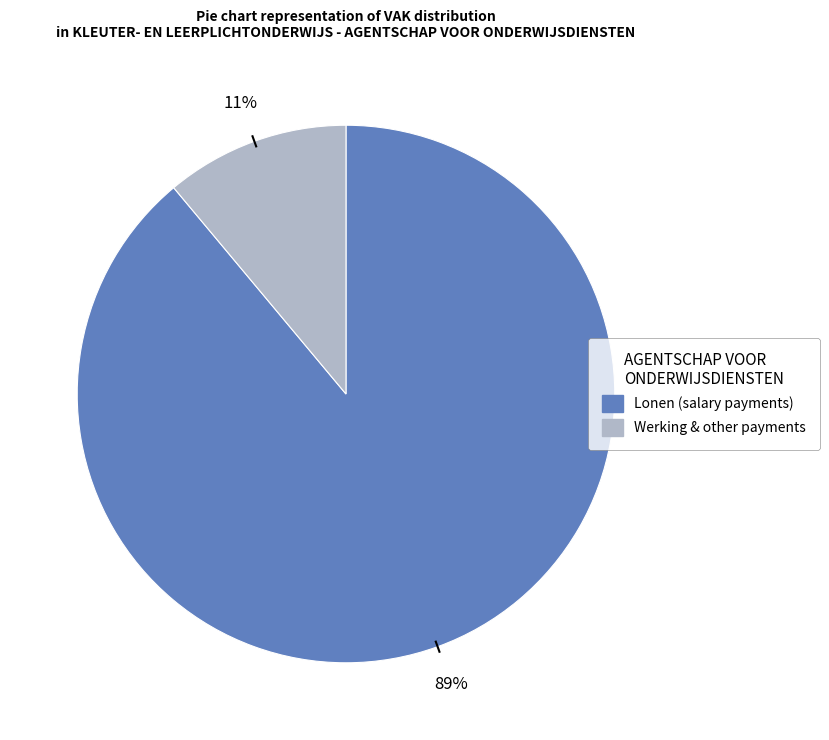

Is there any slice that represents more than half of the pie?

Yes